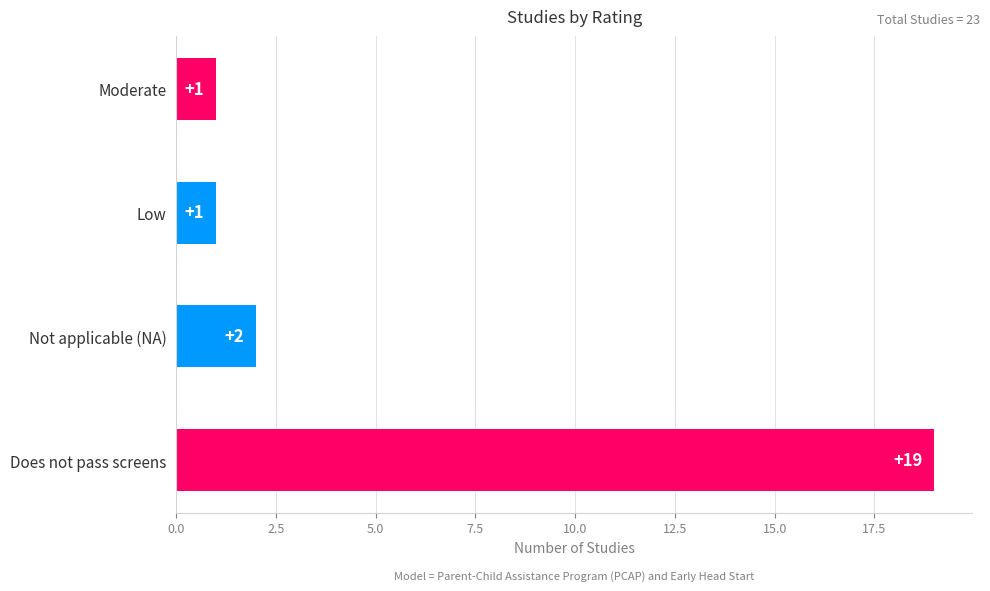

Are the bars horizontal?

Yes